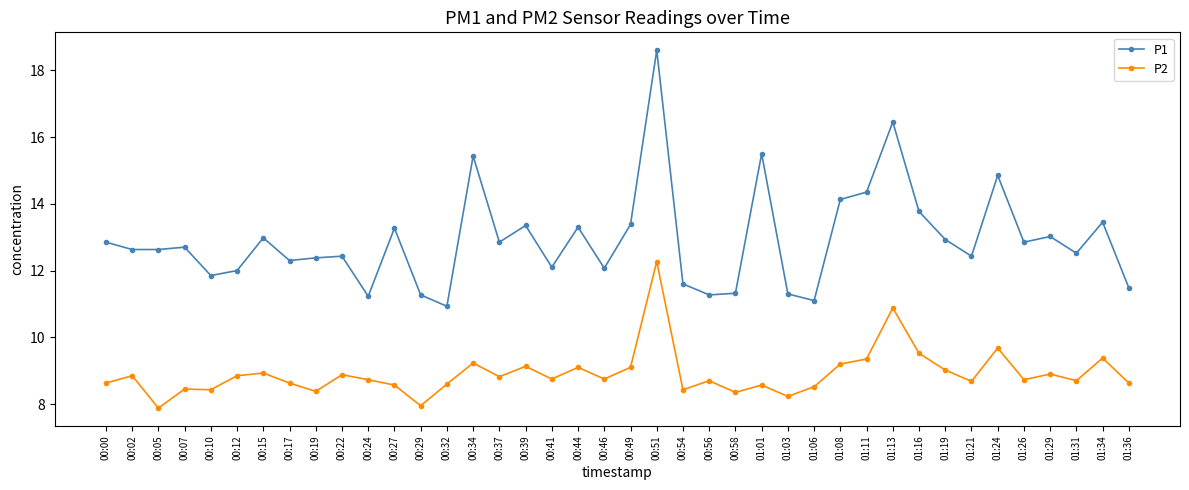

Is it true that P2 equals 8.9 at 00:22?

True